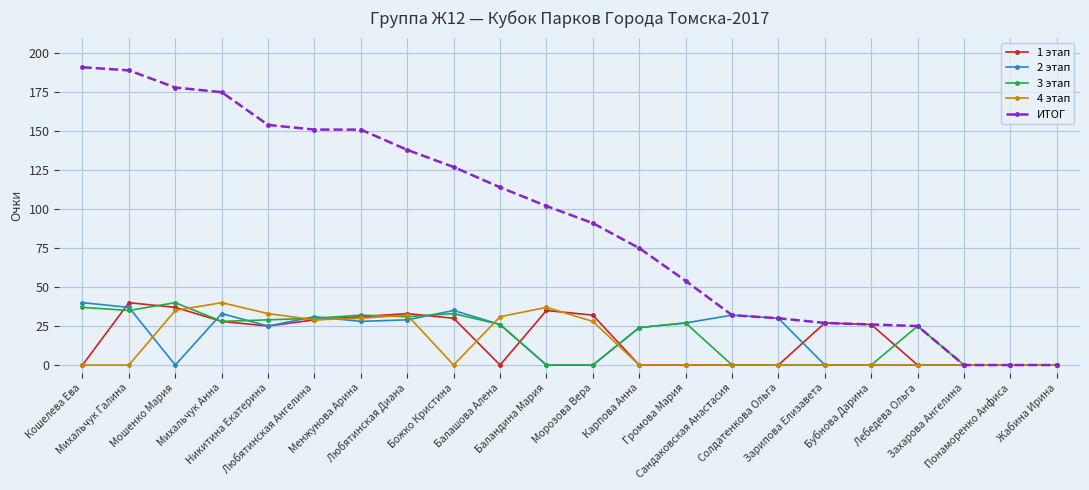

Which series has the largest range (max minus min)?

ИТОГ